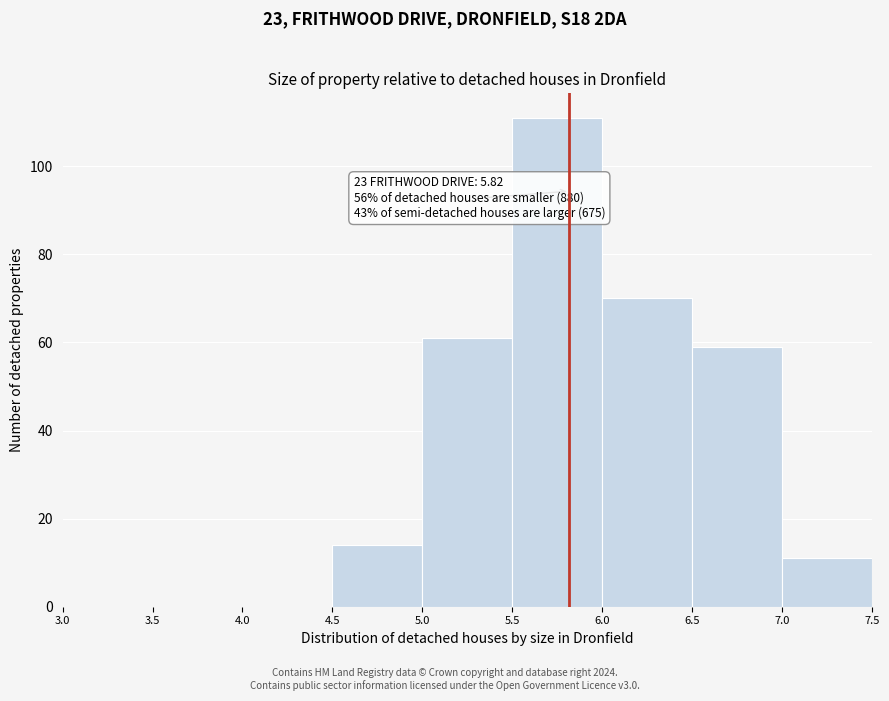

Over which range of the x-axis is the bar tallest?

5.5 to 6.0